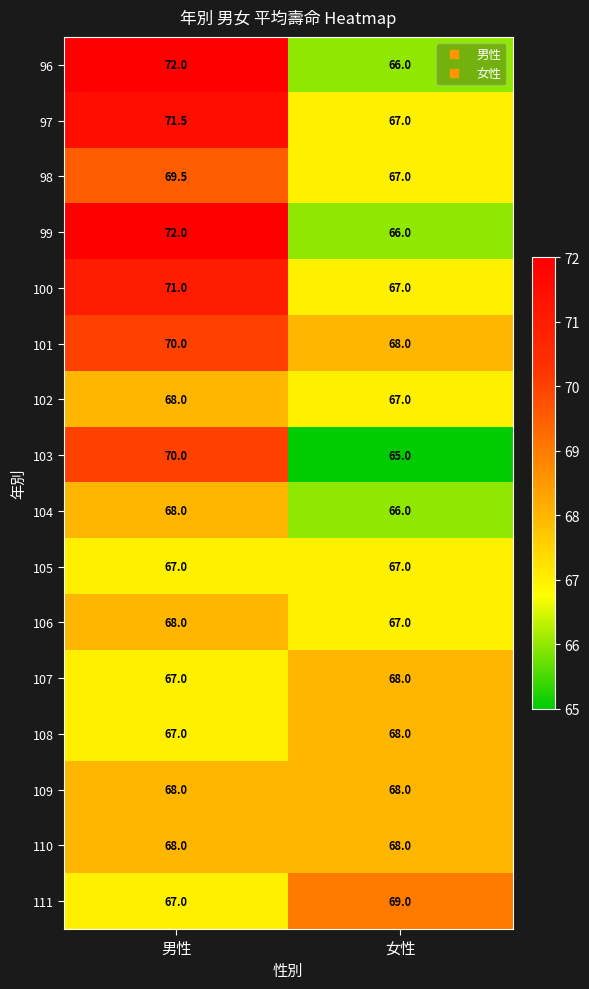

What is the spread (max minus min) of values at 女性?

4.0